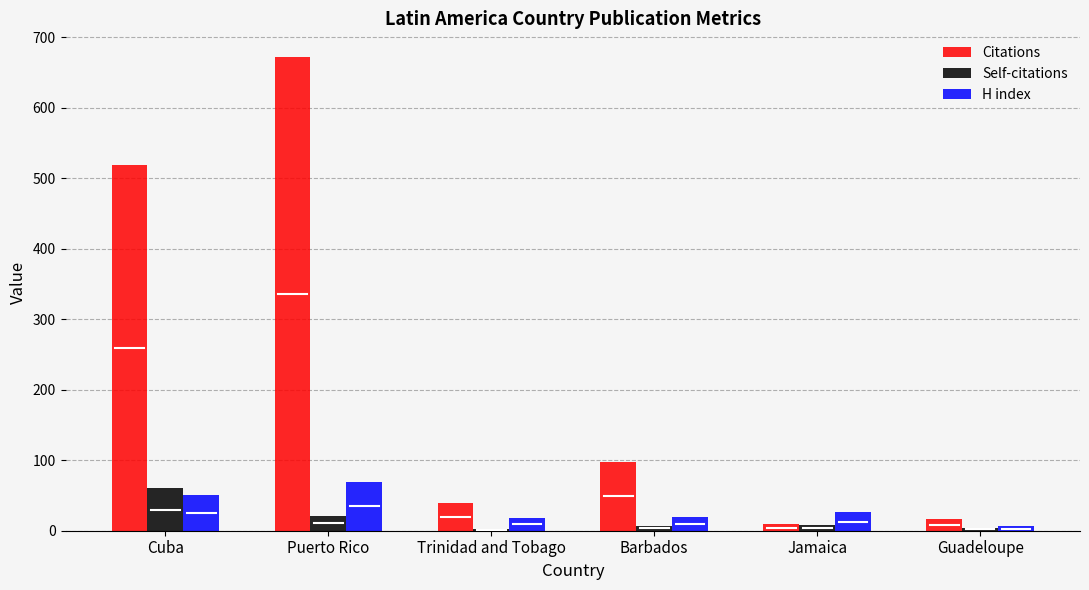

Rank the series by their maximum value, from highest to lowest.

Citations, H index, Self-citations